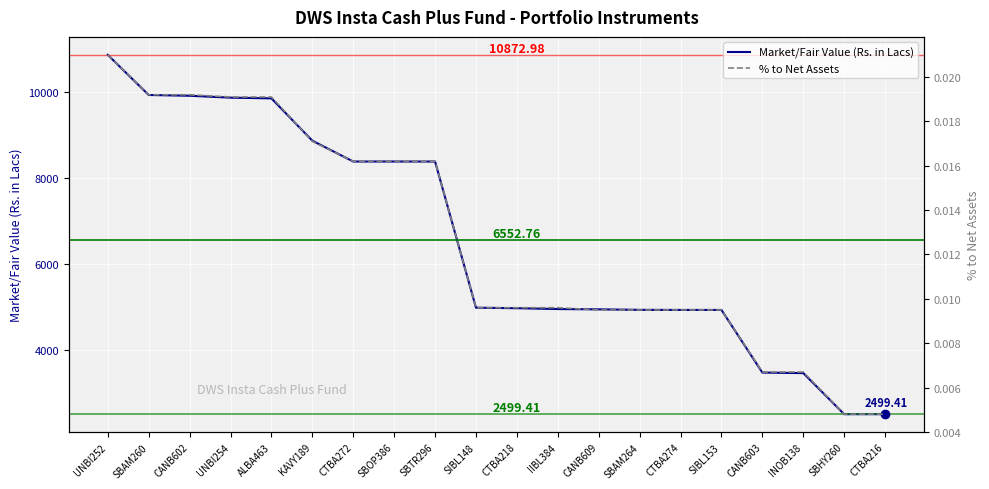

What position from the left is CTBA216?

20